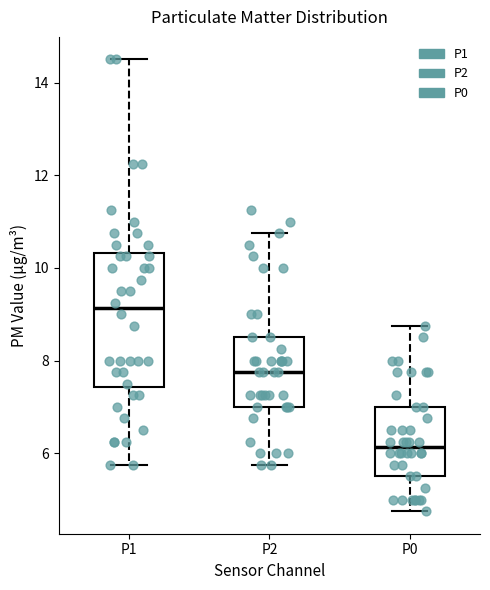

Reading left to right, transcribe this box plot: for each box, give where its median line is, the range the box spans, and where its two whiskers end, as read against the y-axis. The values are not printed on the chart, so give them approximately, as read against the axis.

P1: median 9.2, box 7.4 to 10.4, whiskers 5.8 to 14.6
P2: median 7.8, box 7.0 to 8.6, whiskers 5.8 to 10.8
P0: median 6.2, box 5.6 to 7.0, whiskers 4.8 to 8.8